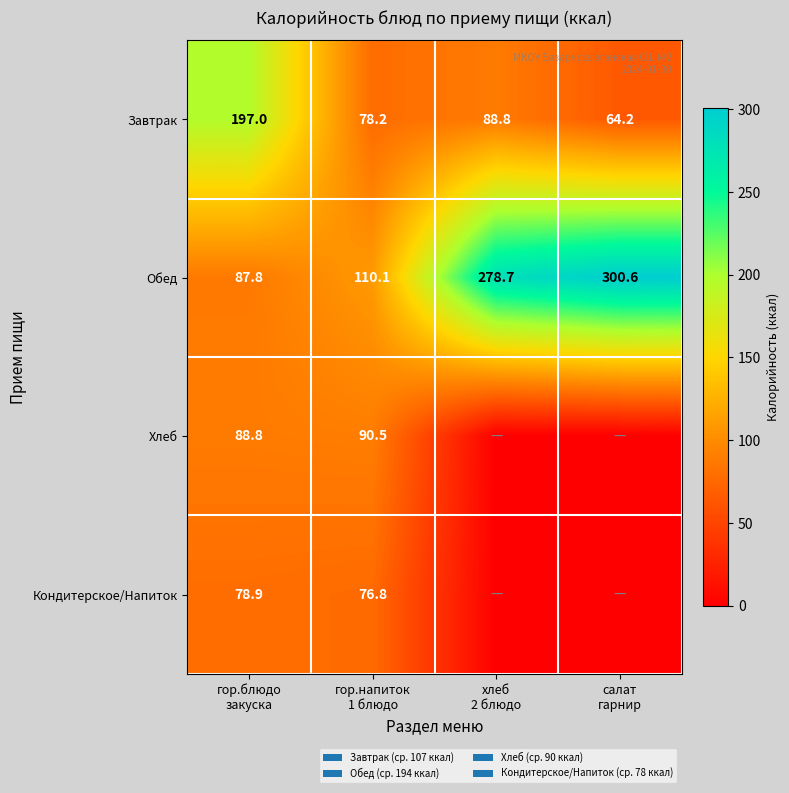

What is the difference between the second highest and minimum values in the Завтрак series?

24.6